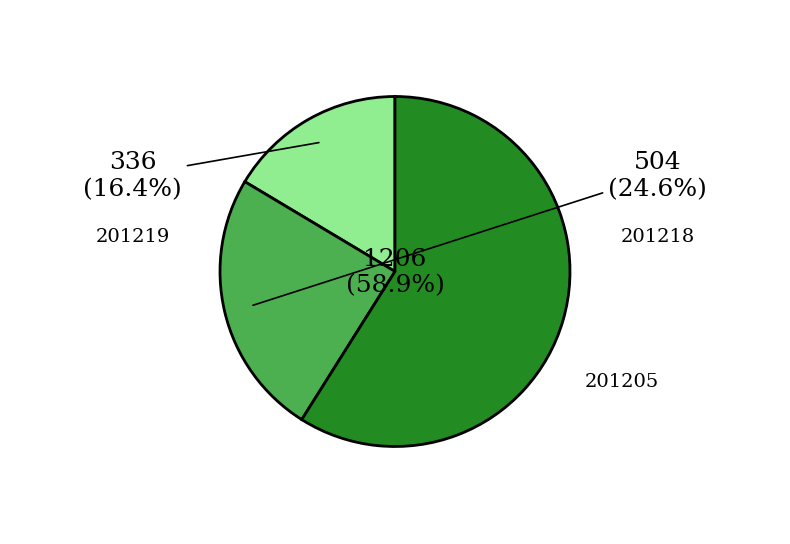

To the nearest percent, what is the difference between the 201205 and 201218 slice percentages?

34%